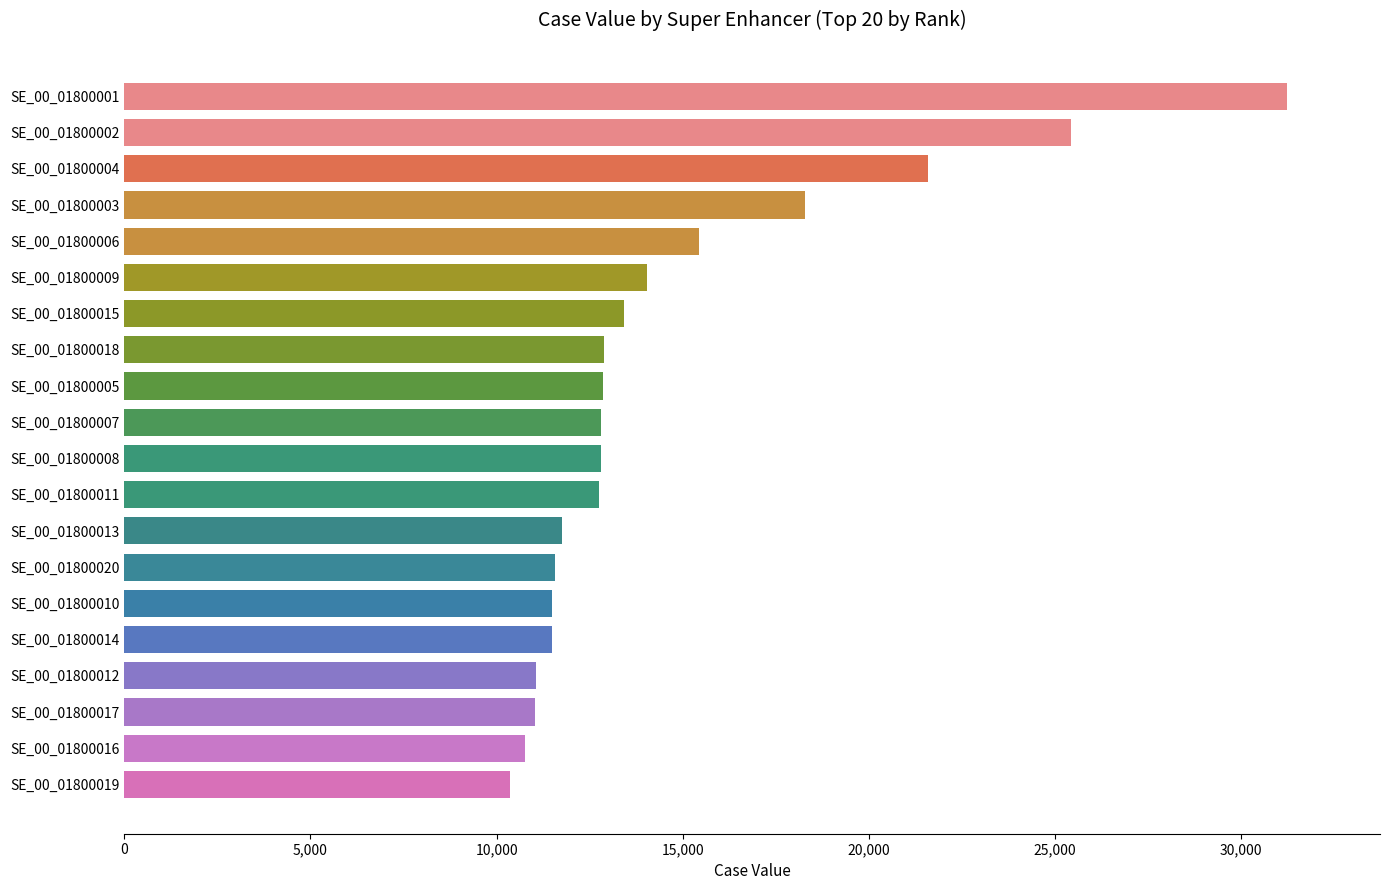

What is the sum of the values at SE_00_01800005 and SE_00_01800013?

24607.3